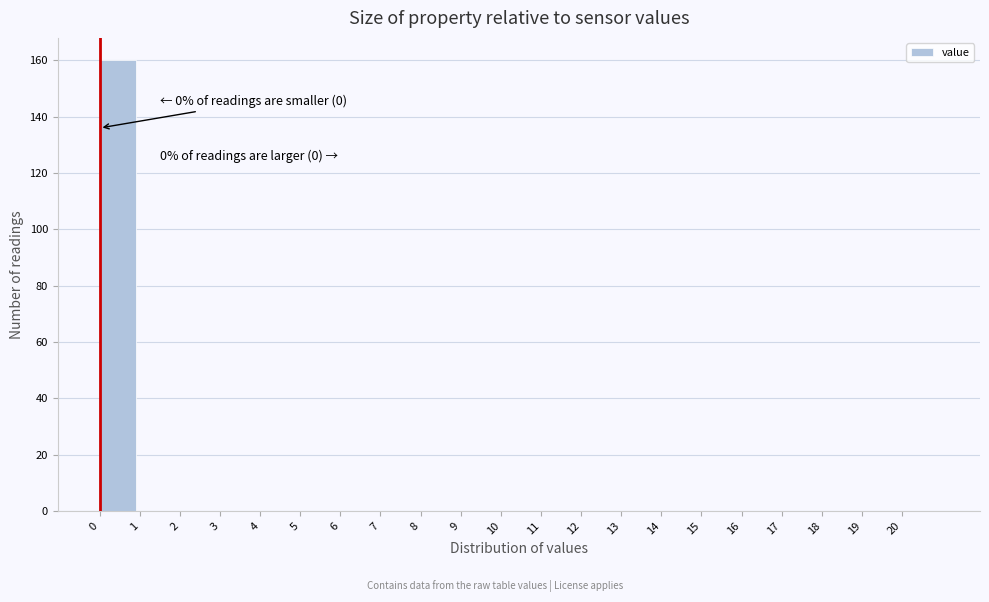

Over which range of the x-axis is the bar tallest?

0 to 1